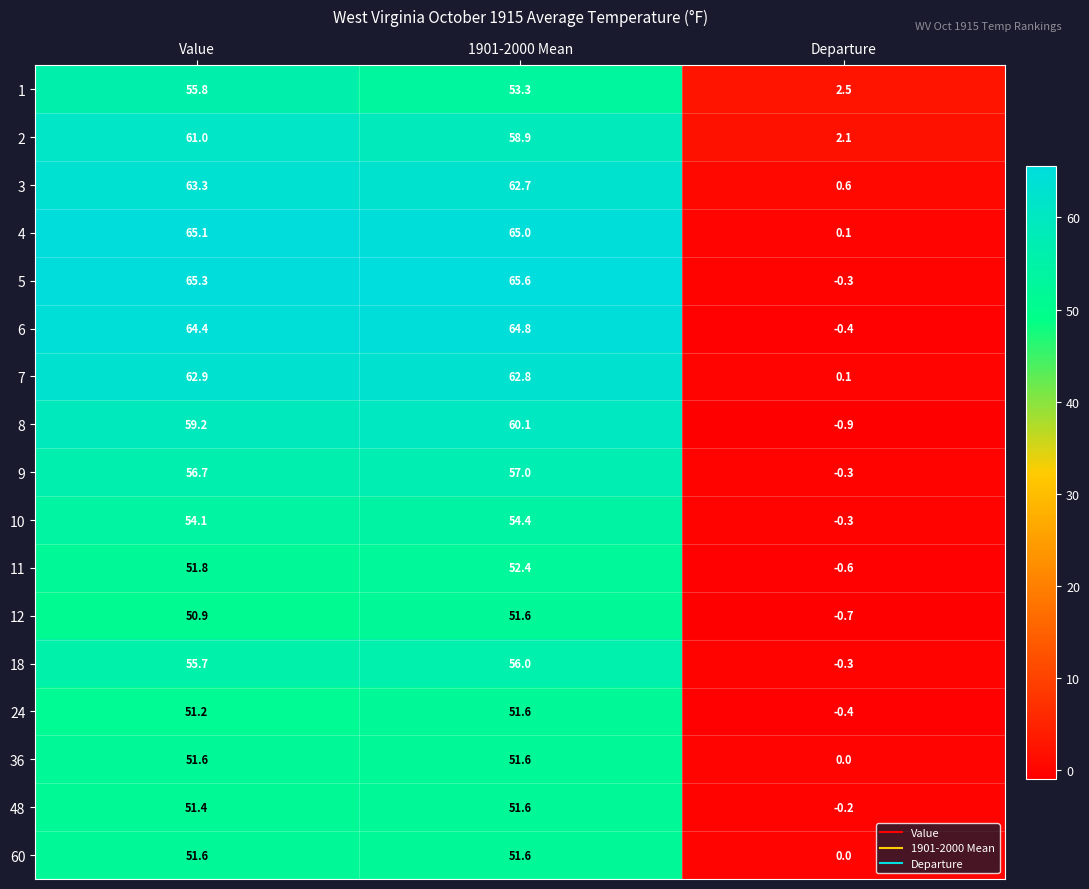

What is the total value across all series at Value?

972.0